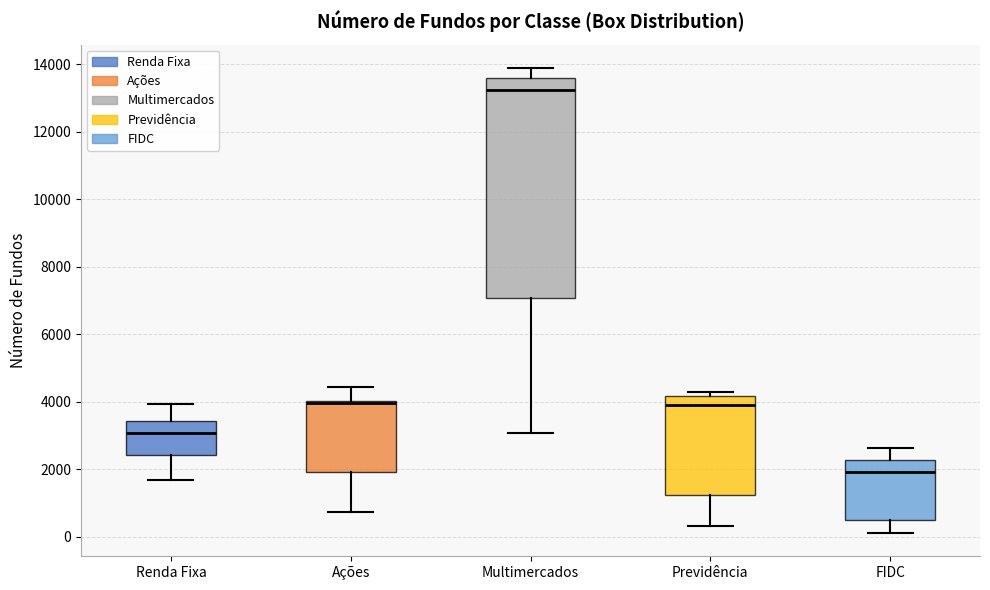

Reading left to right, transcribe this box plot: for each box, give where its median line is, the range the box spans, and where its two whiskers end, as read against the y-axis. The values are not printed on the chart, so give them approximately, as read against the axis.

Renda Fixa: median 3000, box 2400 to 3400, whiskers 1600 to 4000
Ações: median 4000 (just below the box's upper edge), box 2000 to 4000, whiskers 800 to 4400
Multimercados: median 13200, box 7000 to 13600, whiskers 3000 to 13800
Previdência: median 4000, box 1200 to 4200, whiskers 400 to 4200 (just above the box's upper edge)
FIDC: median 2000, box 600 to 2200, whiskers 200 to 2600